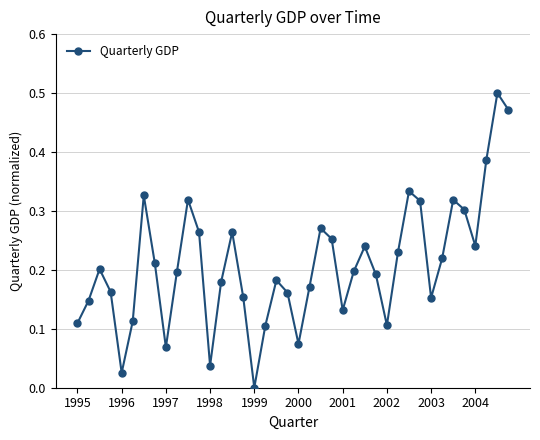

What is the sum of all values?

8.3